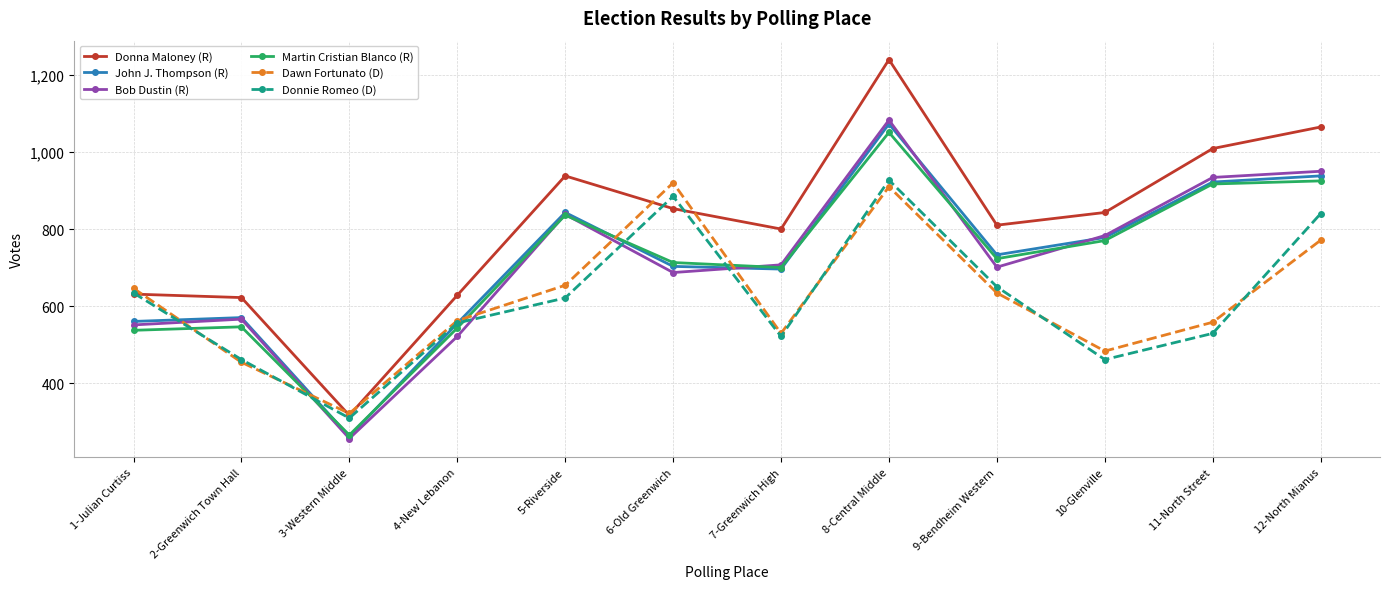

What position from the left is 10-Glenville?

10